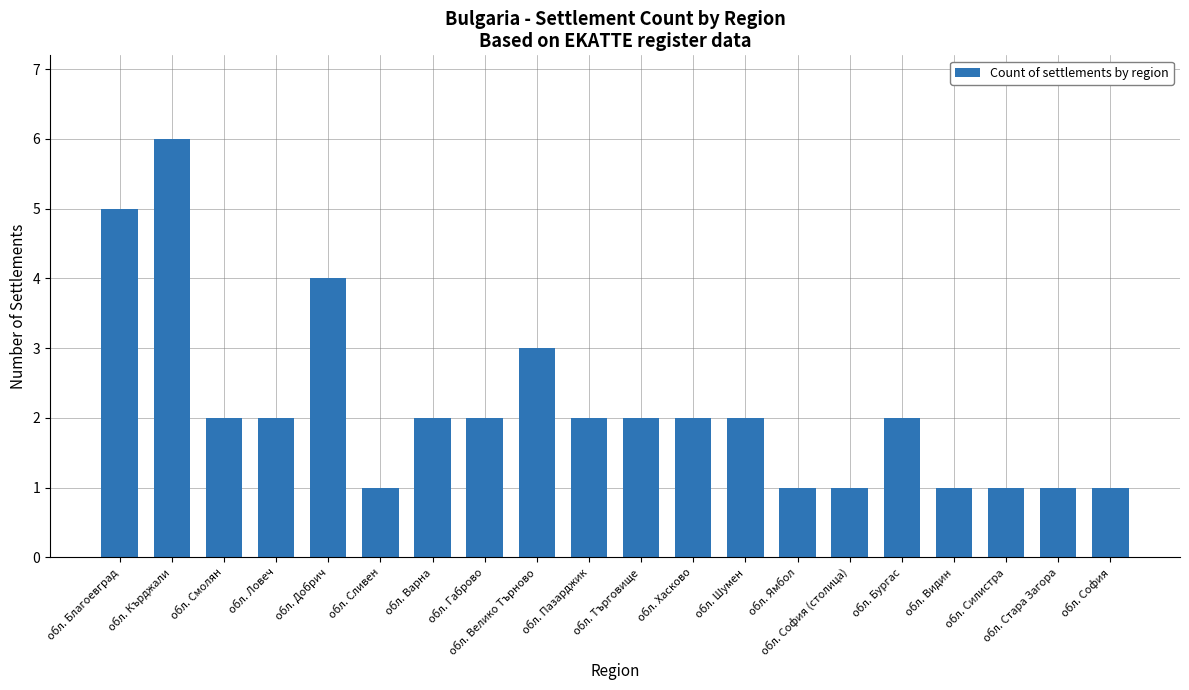

What is the ratio of the value at обл. Варна to the value at обл. Сливен?

2.0